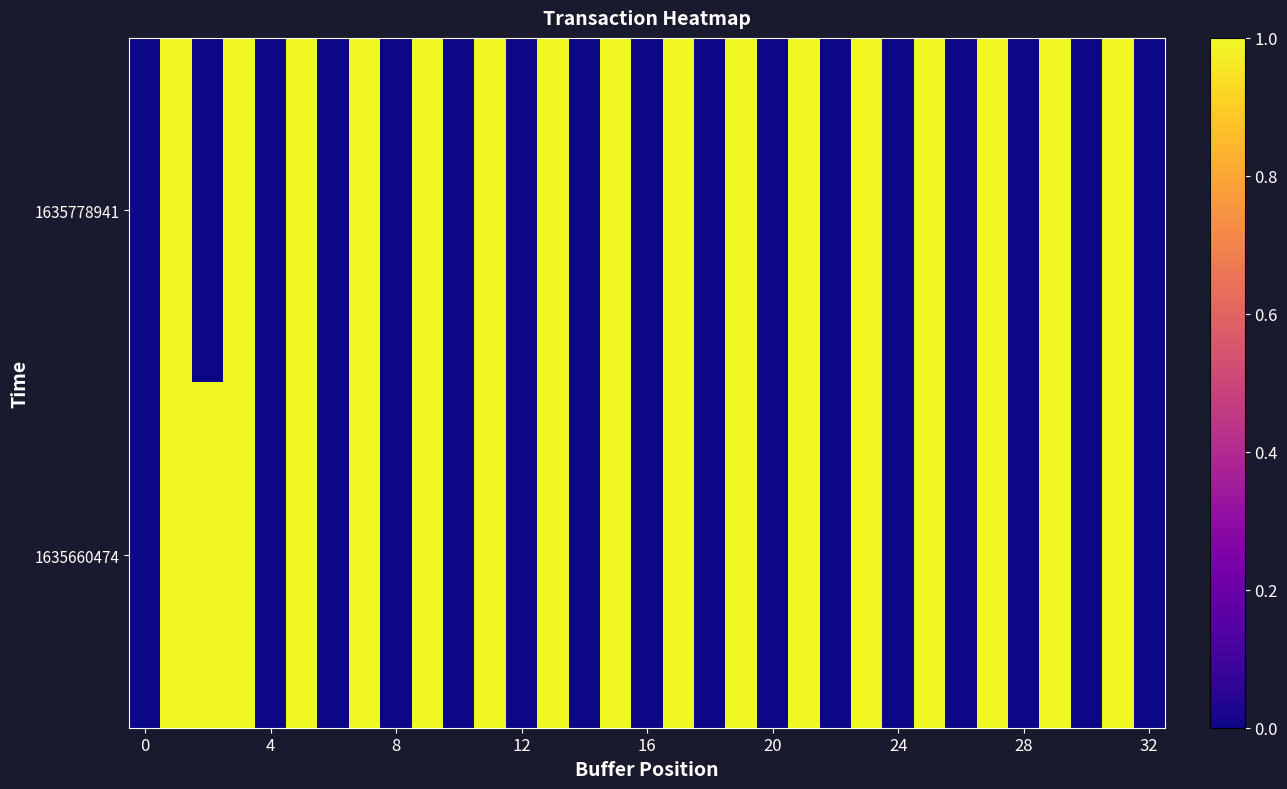

Rank the series by their average value, from lowest to highest.

1635778941, 1635660474